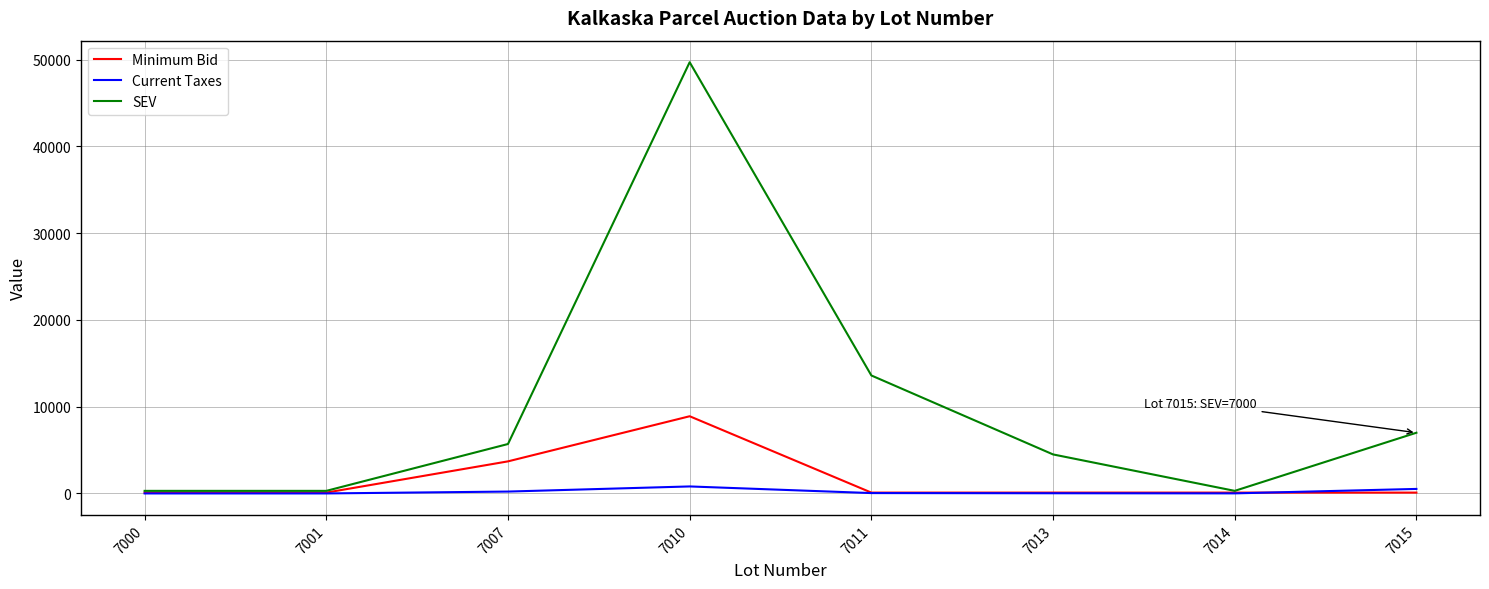

Does the chart display data point markers on the line(s)?

No